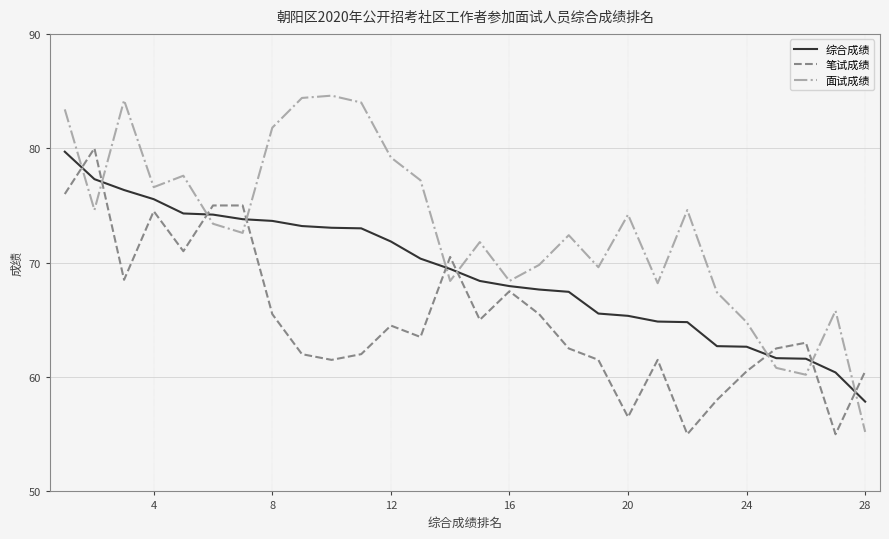

Which series has the largest total across all categories?

面试成绩